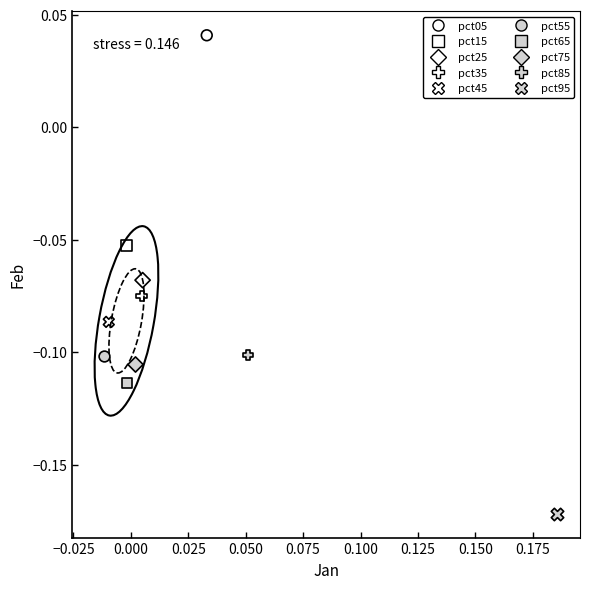

Which series contains the lowest Y value?

pct95